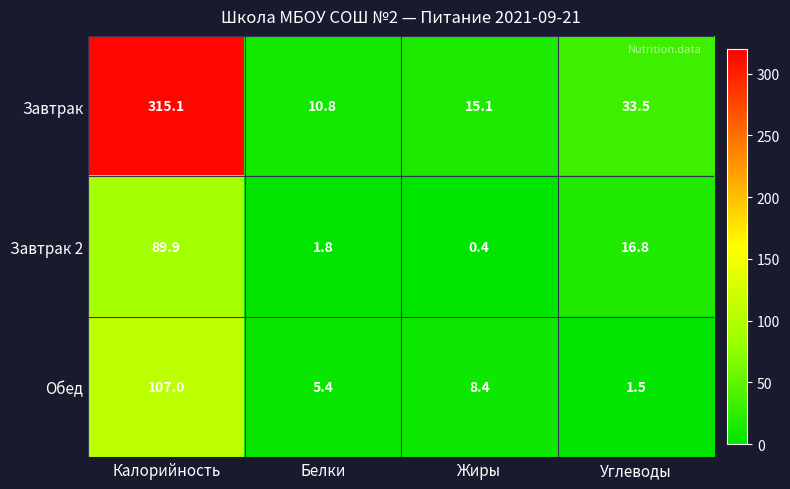

At which category is the sum across all series the highest?

Калорийность